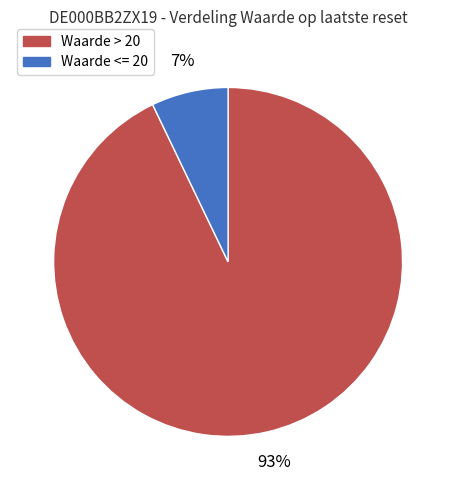

To the nearest percent, what is the difference between the largest and smallest slice percentages?

86%